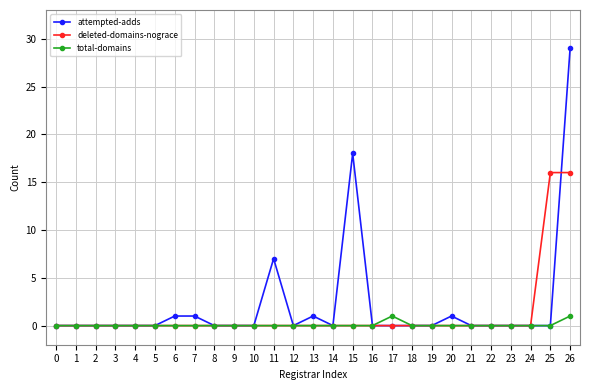

Which category has the highest value across all series?

26